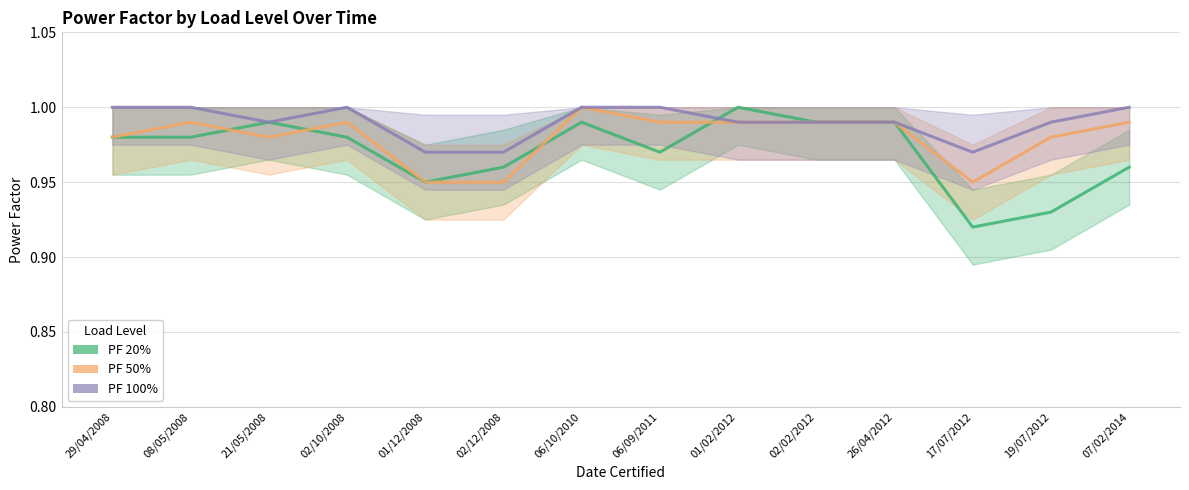

Where is PF 20% nearest to the value 0?

17/07/2012